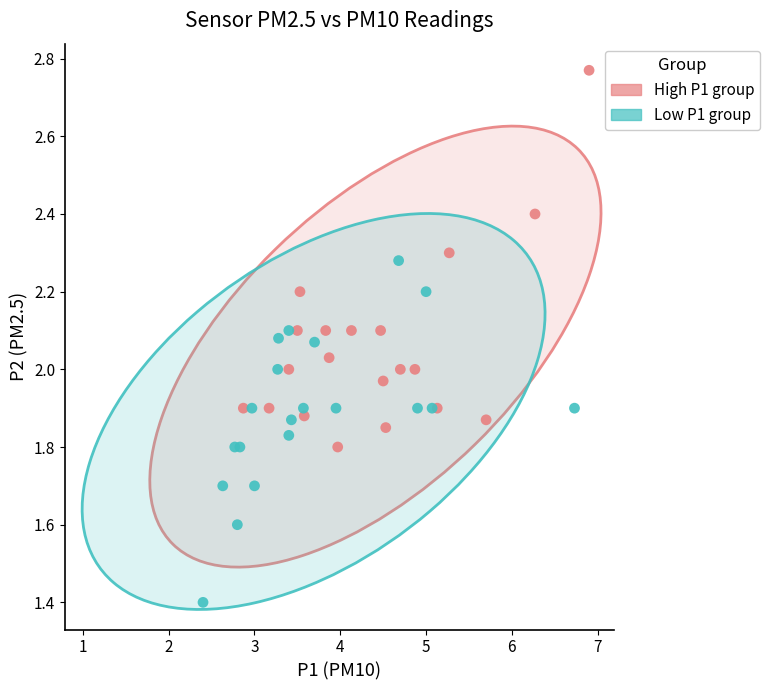

Which series contains the lowest Y value?

Low P1 group